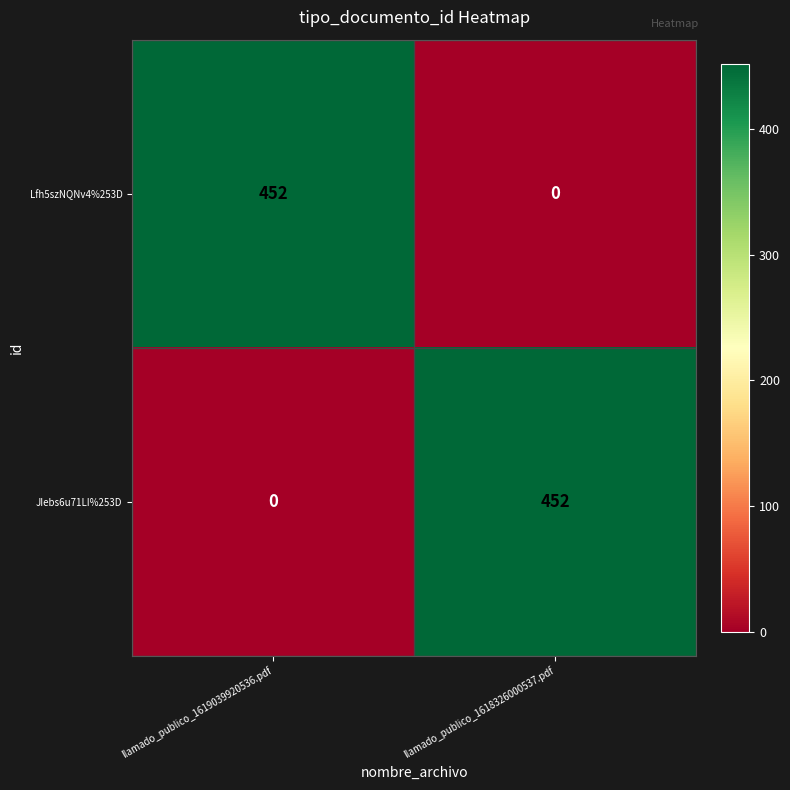

What is the difference between the highest and lowest values at llamado_publico_1618326000537.pdf?

452